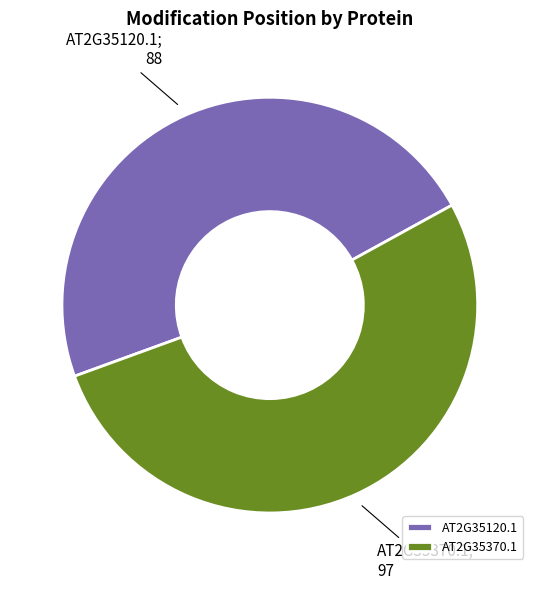

Approximately how many times larger is the value at AT2G35120.1 compared to AT2G35370.1?

0.9